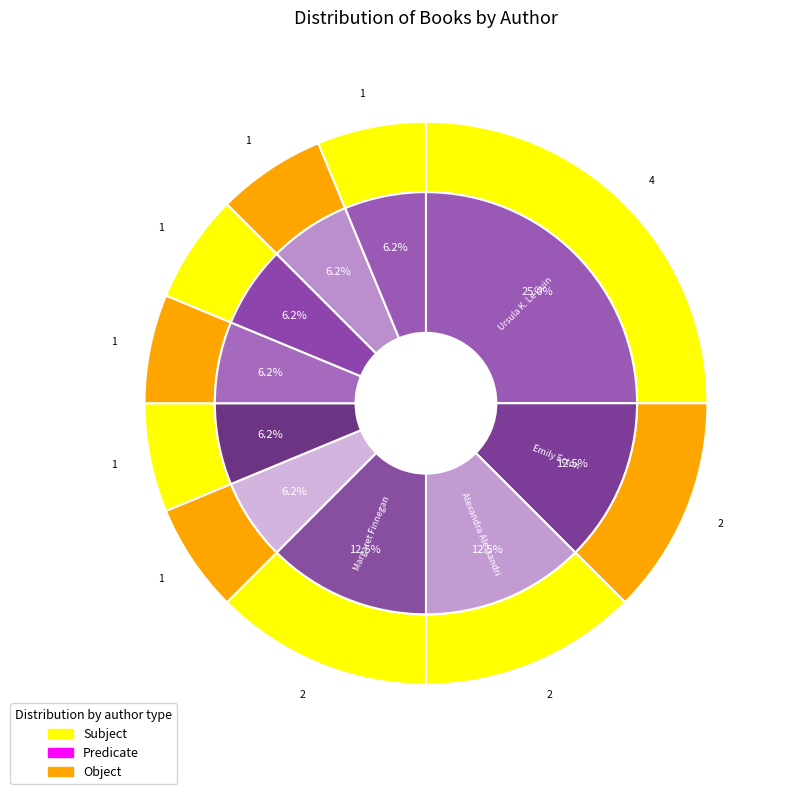

Between Emily Ecton and J. Kasper Kramer, which is larger?

Emily Ecton